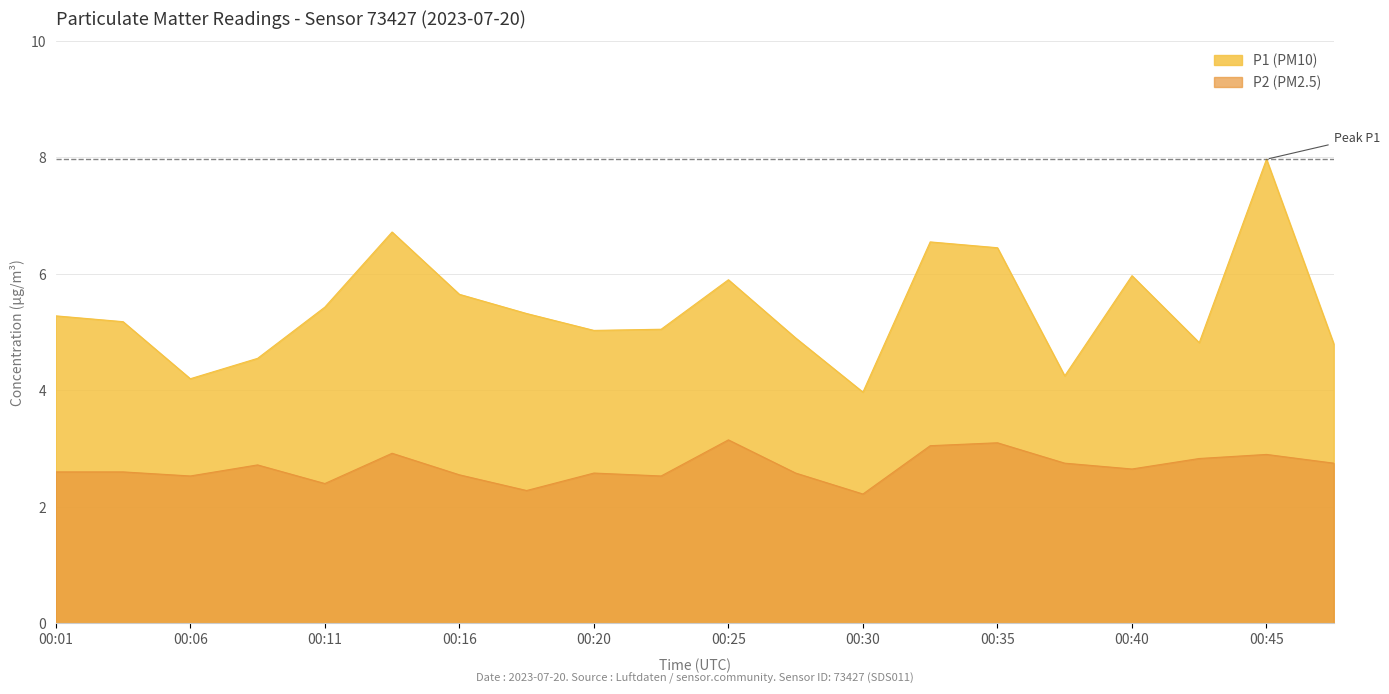

Between 00:38 and 00:16, which is larger?

00:16